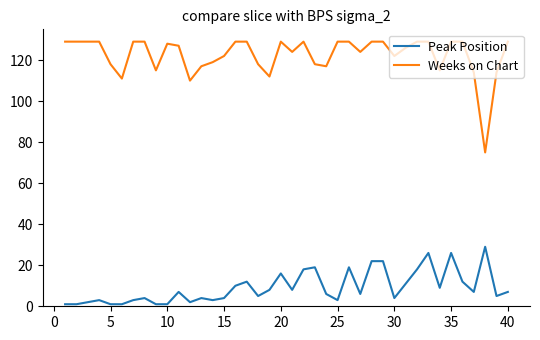

True or false: Peak Position and Weeks on Chart intersect in this chart.

False